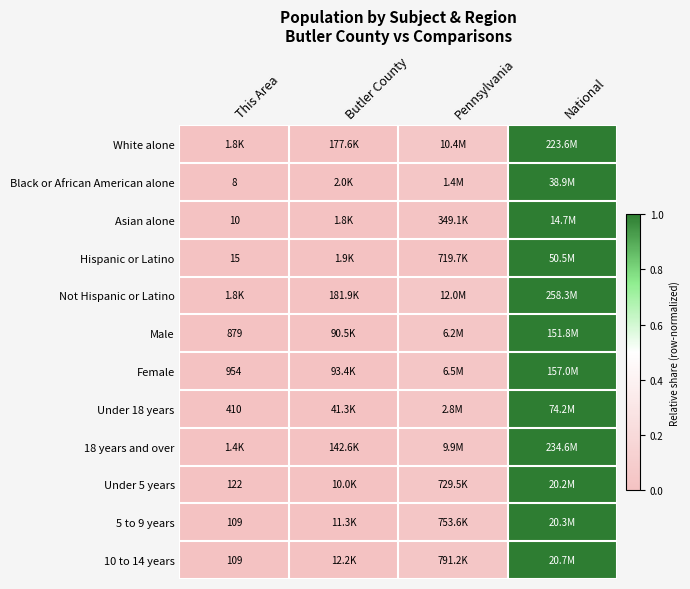

At how many categories does at least one series exceed 0?

4